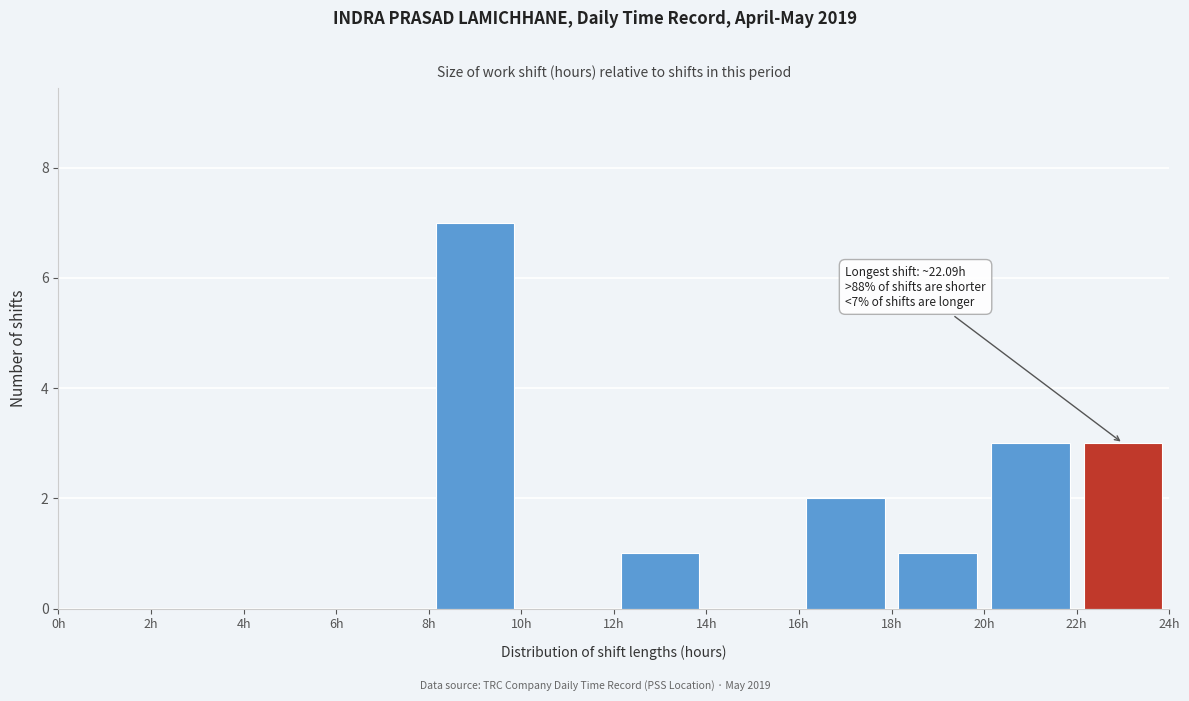

Which range on the x-axis has the tallest bar?

8 to 10